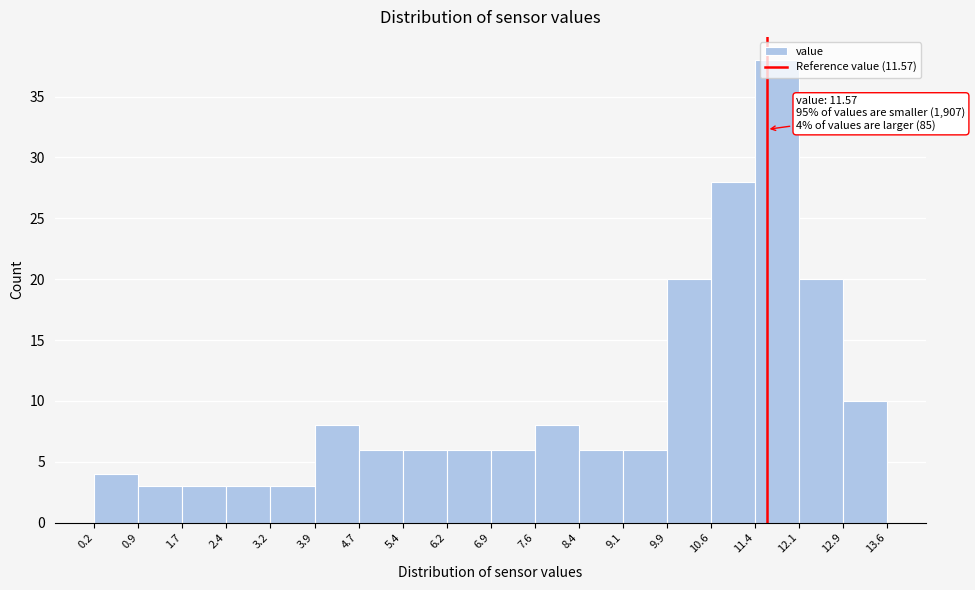

Over which range of the x-axis is the bar tallest?

11.4 to 12.1